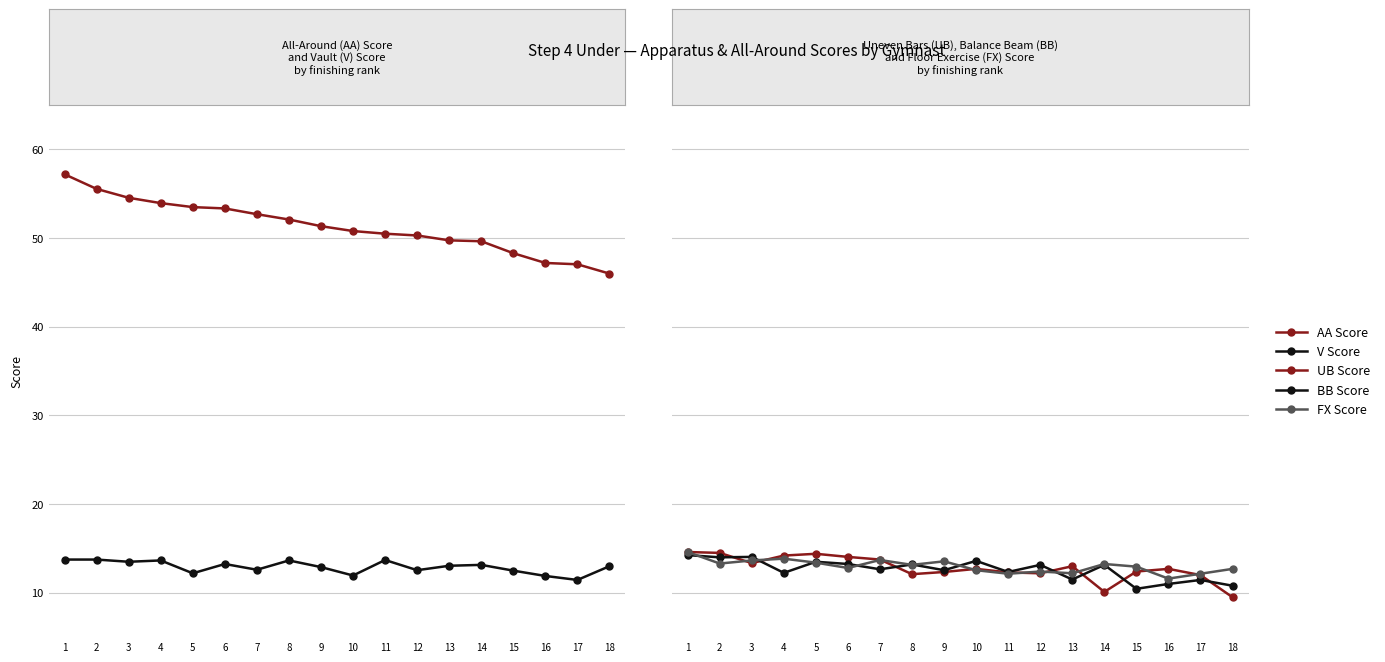

At which category does BB Score reach its first local peak?

3